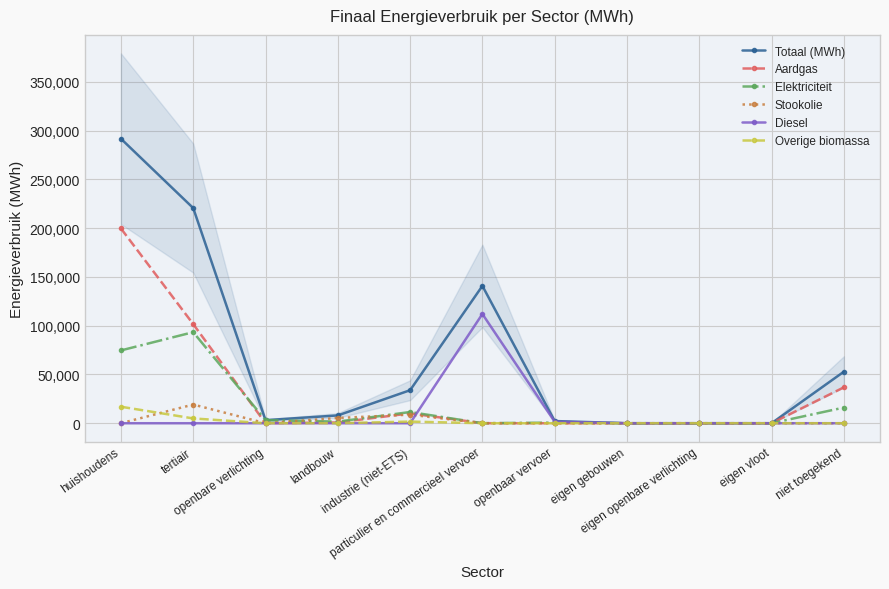

Which series has the largest total across all categories?

Totaal (MWh)